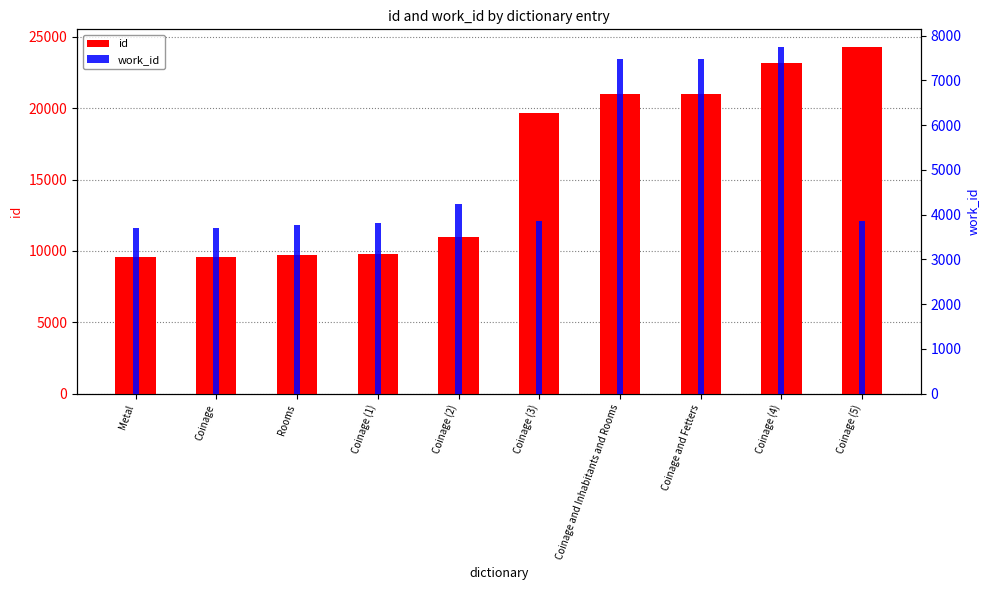

Reading left to right, list all the values displayed in this chart.

id: 9568	9600	9725	9806	11013	19675	21004	21013	23156	24311
work_id: 3695	3708	3772	3809	4229	3866	7476	7476	7753	3866